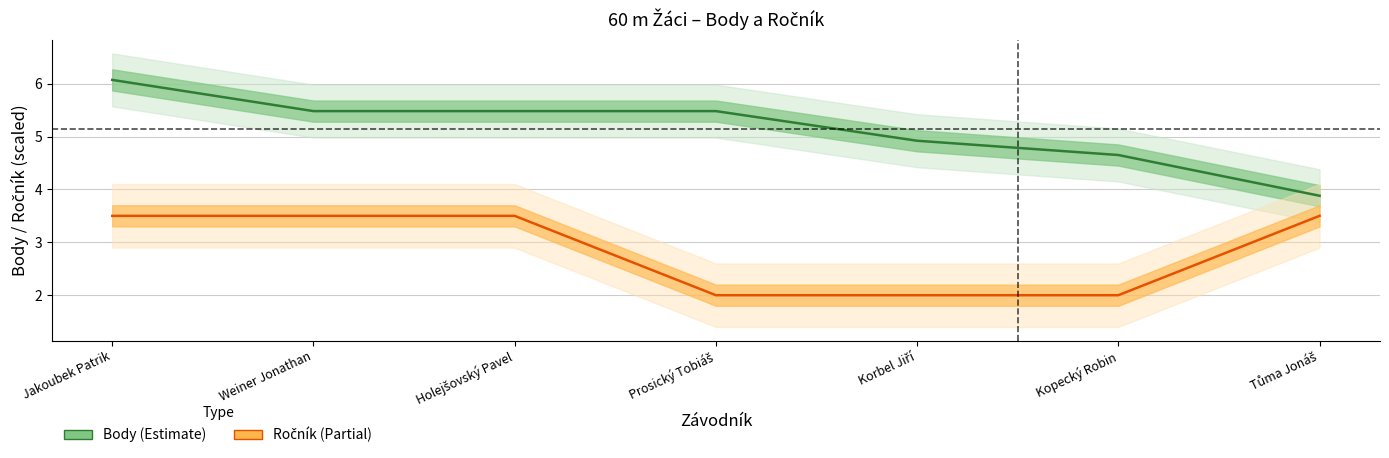

What is the minimum value for Ročník?

2.0